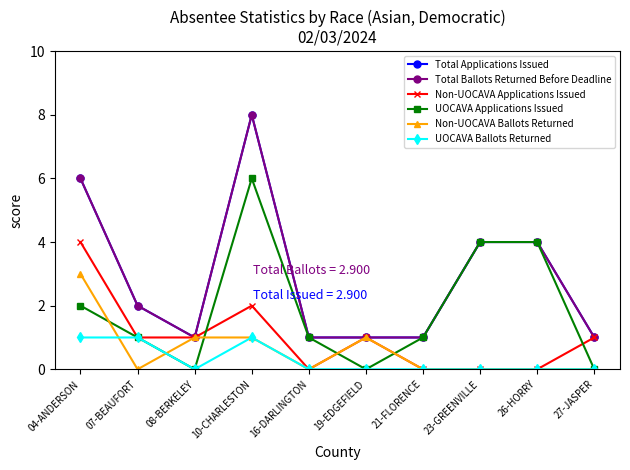

Reading left to right, list all the values displayed in this chart.

Total Applications Issued: 04-ANDERSON=6	07-BEAUFORT=2	08-BERKELEY=1	10-CHARLESTON=8	16-DARLINGTON=1	19-EDGEFIELD=1	21-FLORENCE=1	23-GREENVILLE=4	26-HORRY=4	27-JASPER=1
Total Ballots Returned Before Deadline: 04-ANDERSON=6	07-BEAUFORT=2	08-BERKELEY=1	10-CHARLESTON=8	16-DARLINGTON=1	19-EDGEFIELD=1	21-FLORENCE=1	23-GREENVILLE=4	26-HORRY=4	27-JASPER=1
Non-UOCAVA Applications Issued: 04-ANDERSON=4	07-BEAUFORT=1	08-BERKELEY=1	10-CHARLESTON=2	16-DARLINGTON=0	19-EDGEFIELD=1	21-FLORENCE=0	23-GREENVILLE=0	26-HORRY=0	27-JASPER=1
UOCAVA Applications Issued: 04-ANDERSON=2	07-BEAUFORT=1	08-BERKELEY=0	10-CHARLESTON=6	16-DARLINGTON=1	19-EDGEFIELD=0	21-FLORENCE=1	23-GREENVILLE=4	26-HORRY=4	27-JASPER=0
Non-UOCAVA Ballots Returned: 04-ANDERSON=3	07-BEAUFORT=0	08-BERKELEY=1	10-CHARLESTON=1	16-DARLINGTON=0	19-EDGEFIELD=1	21-FLORENCE=0	23-GREENVILLE=0	26-HORRY=0	27-JASPER=0
UOCAVA Ballots Returned: 04-ANDERSON=1	07-BEAUFORT=1	08-BERKELEY=0	10-CHARLESTON=1	16-DARLINGTON=0	19-EDGEFIELD=0	21-FLORENCE=0	23-GREENVILLE=0	26-HORRY=0	27-JASPER=0